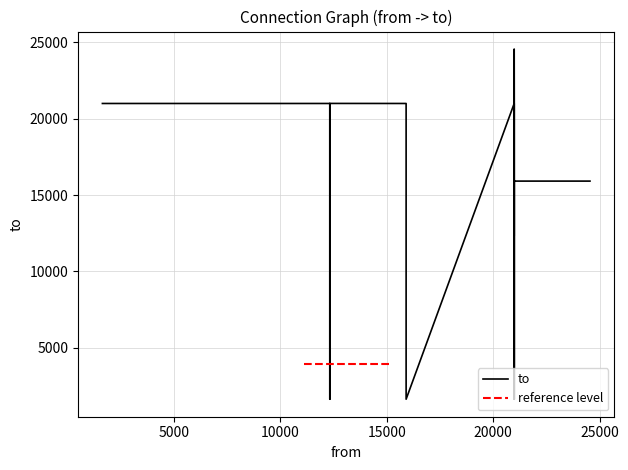

How many points are higher than both their immediate neighbors (excluding endpoints)?

4